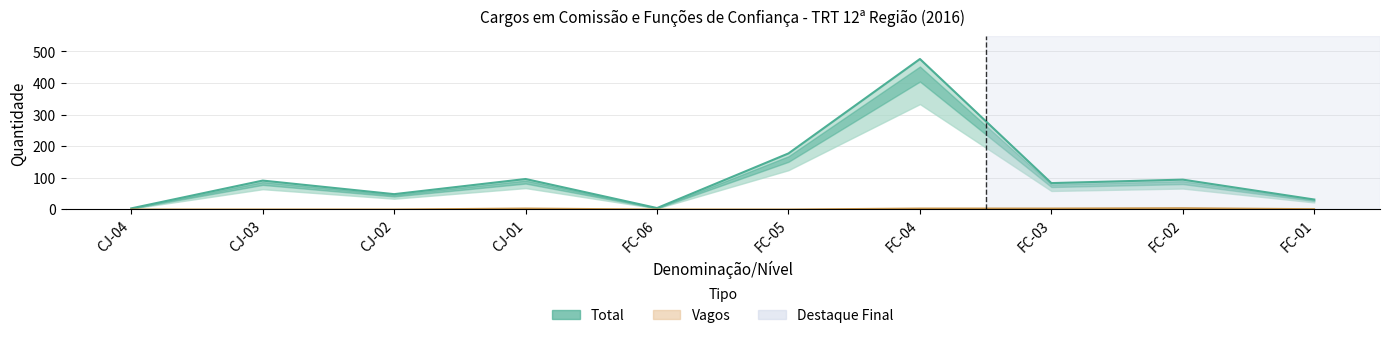

How many data points in Vagos are less than 1?

5